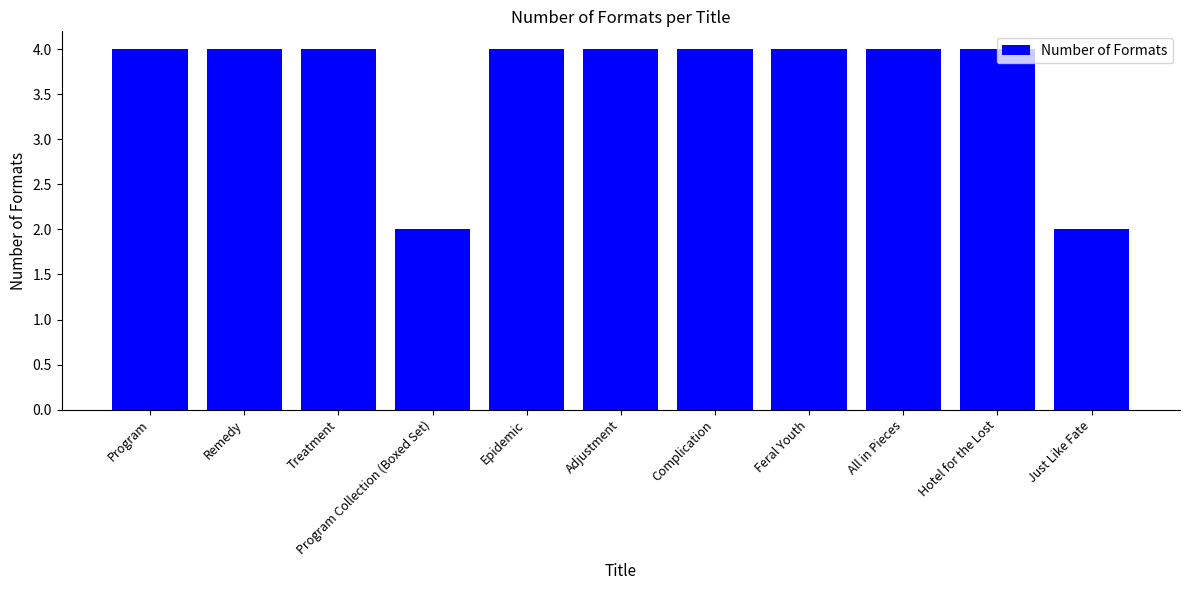

What is the average value?

4